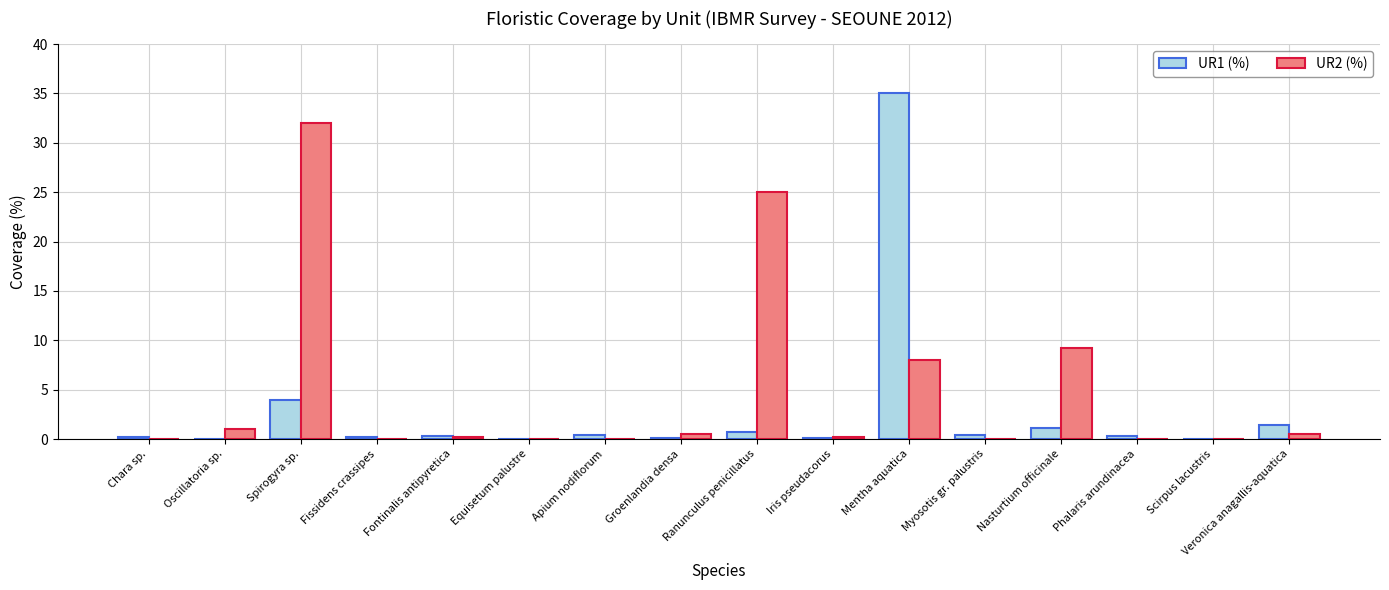

At which category is the sum across all series the highest?

Mentha aquatica